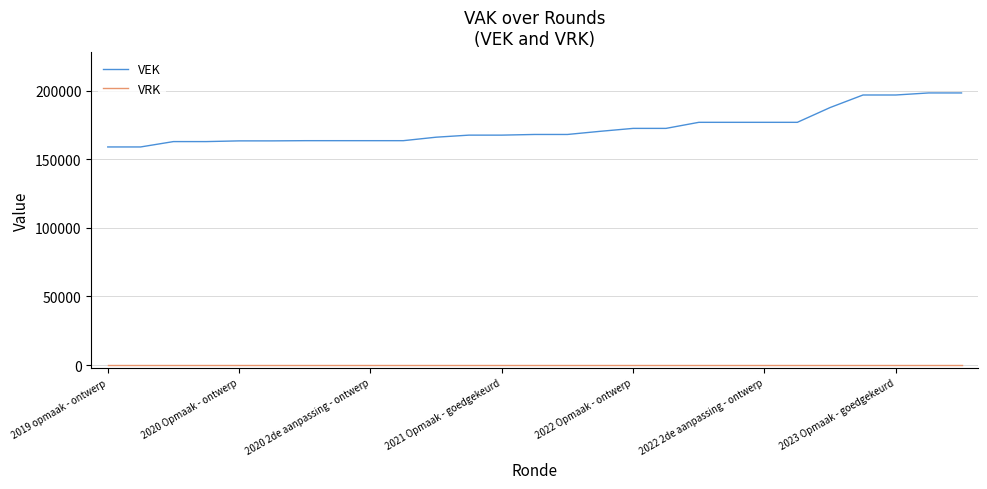

Which series has the largest total across all categories?

VEK